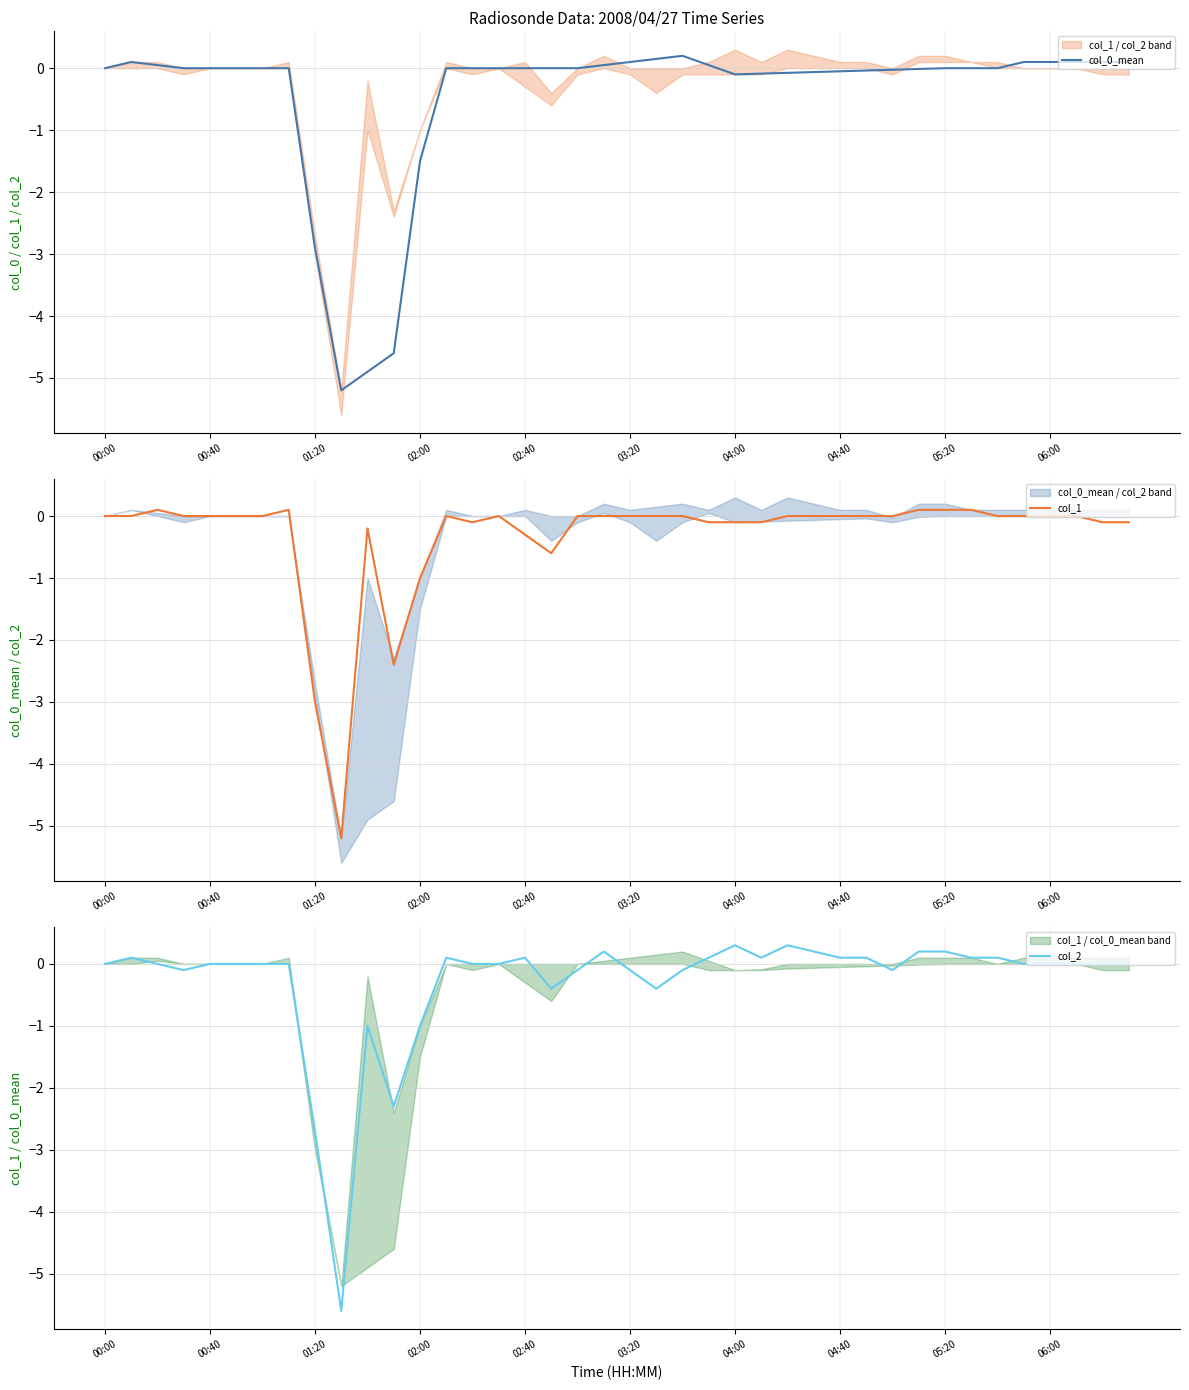

Rank the series by their average value, from highest to lowest.

col_2, col_1, col_0_mean